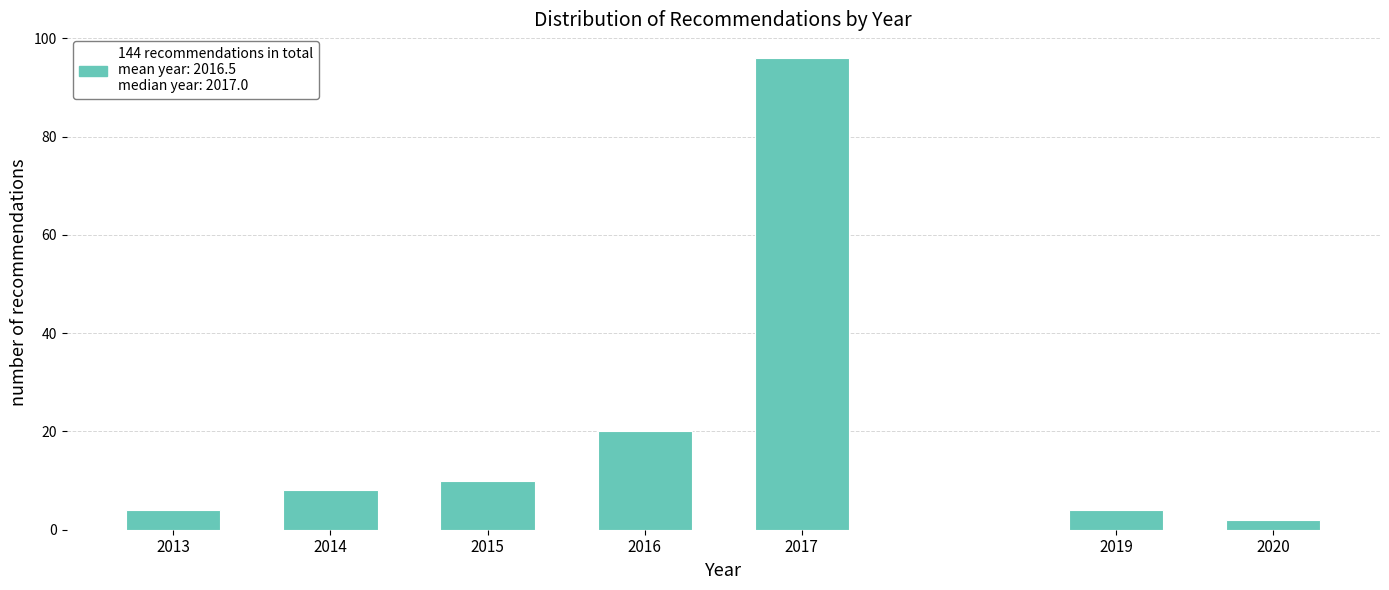

Reading left to right, transcribe all the data shown in this chart.

2013=4	2014=8	2015=10	2016=20	2017=96	2019=4	2020=2